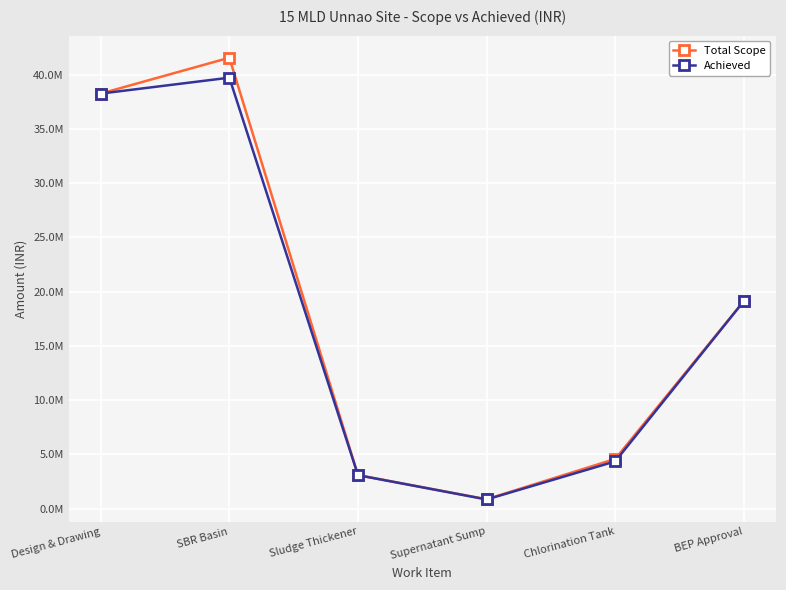

At Design & Drawing, list the series in order from smallest to largest.

Total Scope, Achieved